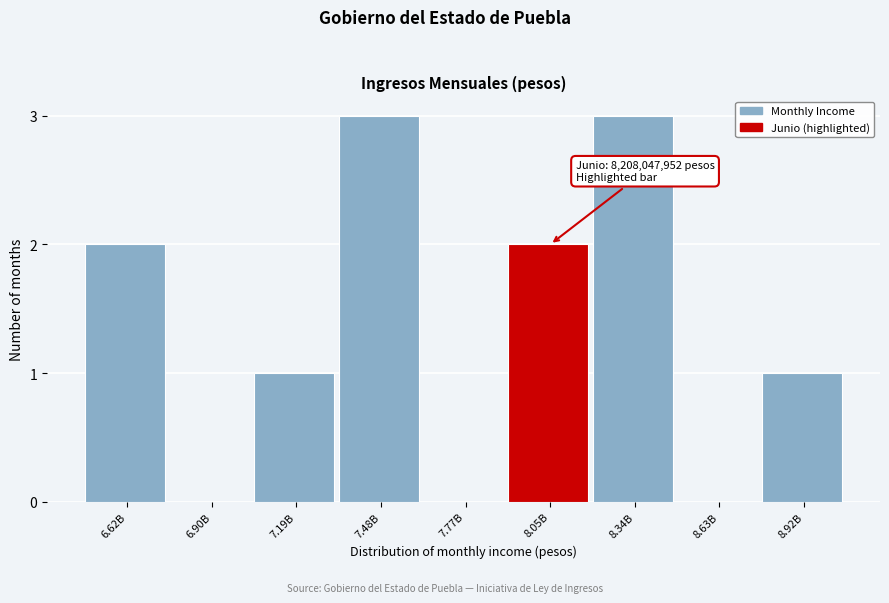

Reading left to right, extract all data points from this chart.

6.62B=2	6.90B=0	7.19B=1	7.48B=3	7.77B=0	8.05B=2	8.34B=3	8.63B=0	8.92B=1